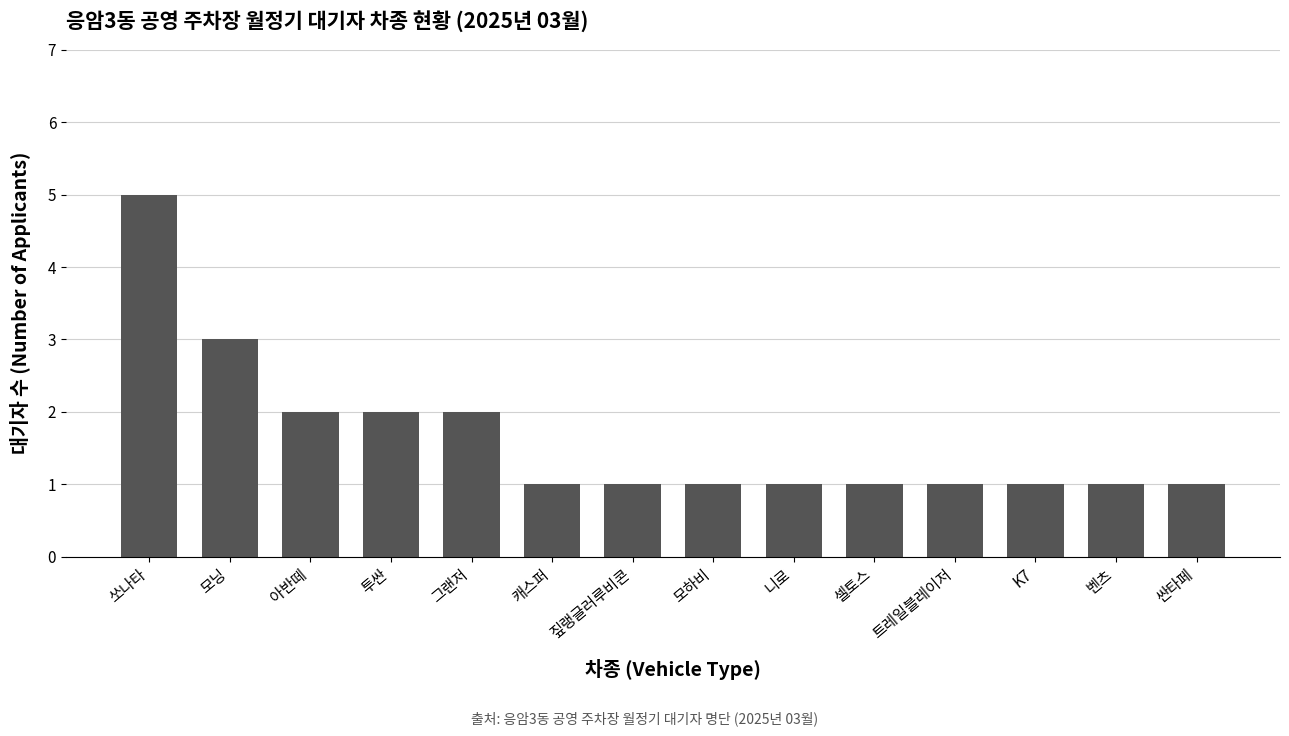

Is it true that the value at 모닝 is 2?

False